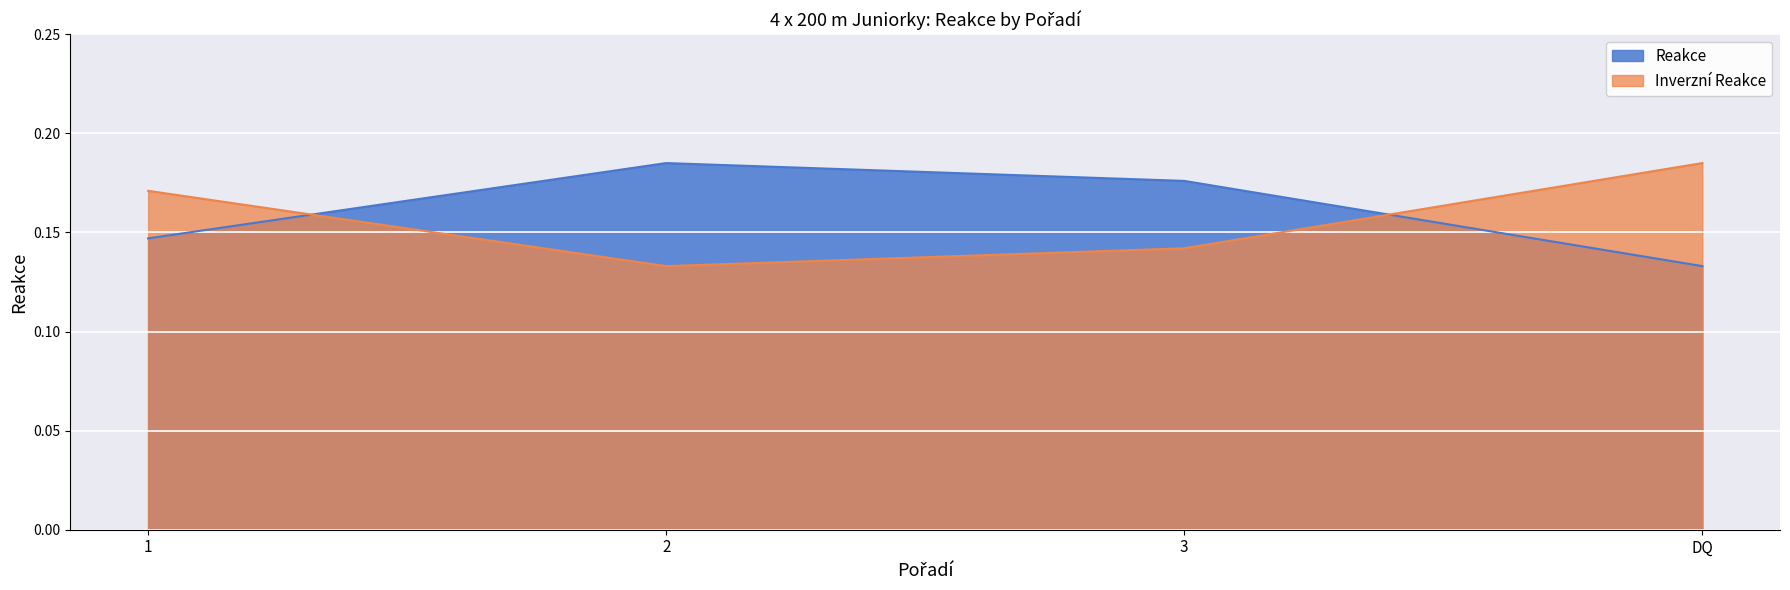

What is the smallest value displayed?

0.1